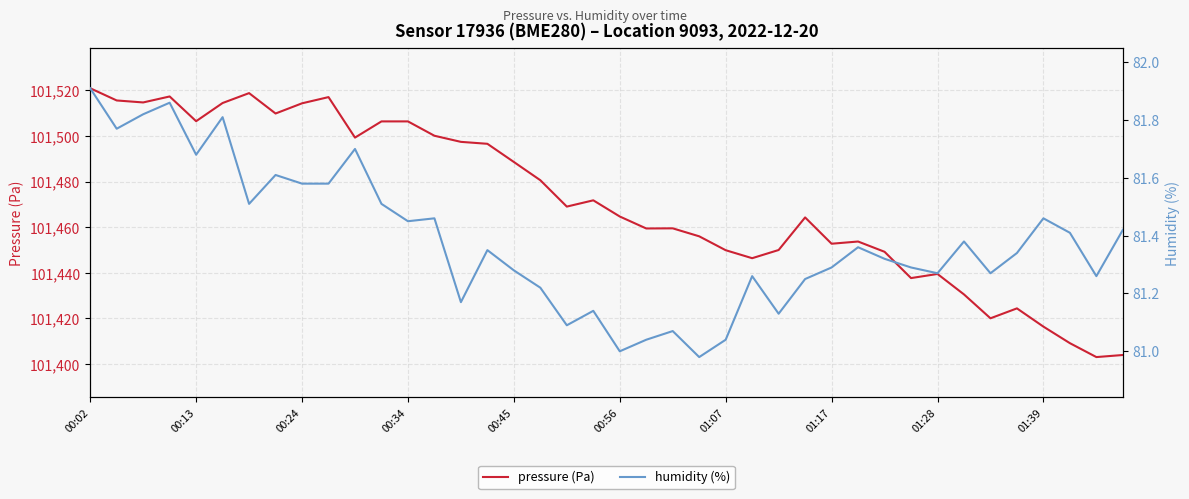

Is it true that pressure (Pa) equals 154610.6 at 01:07?

False